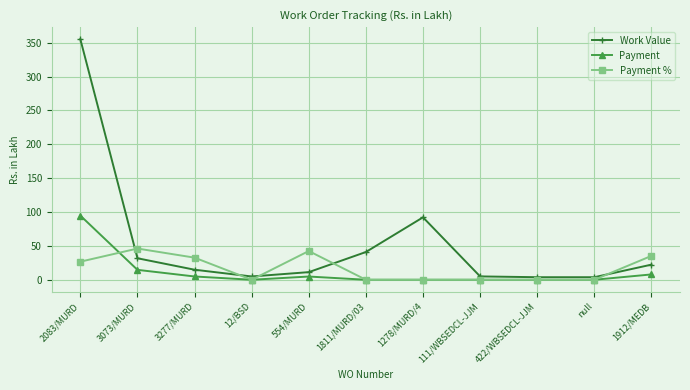

What is the maximum value for Work Value?

355.1